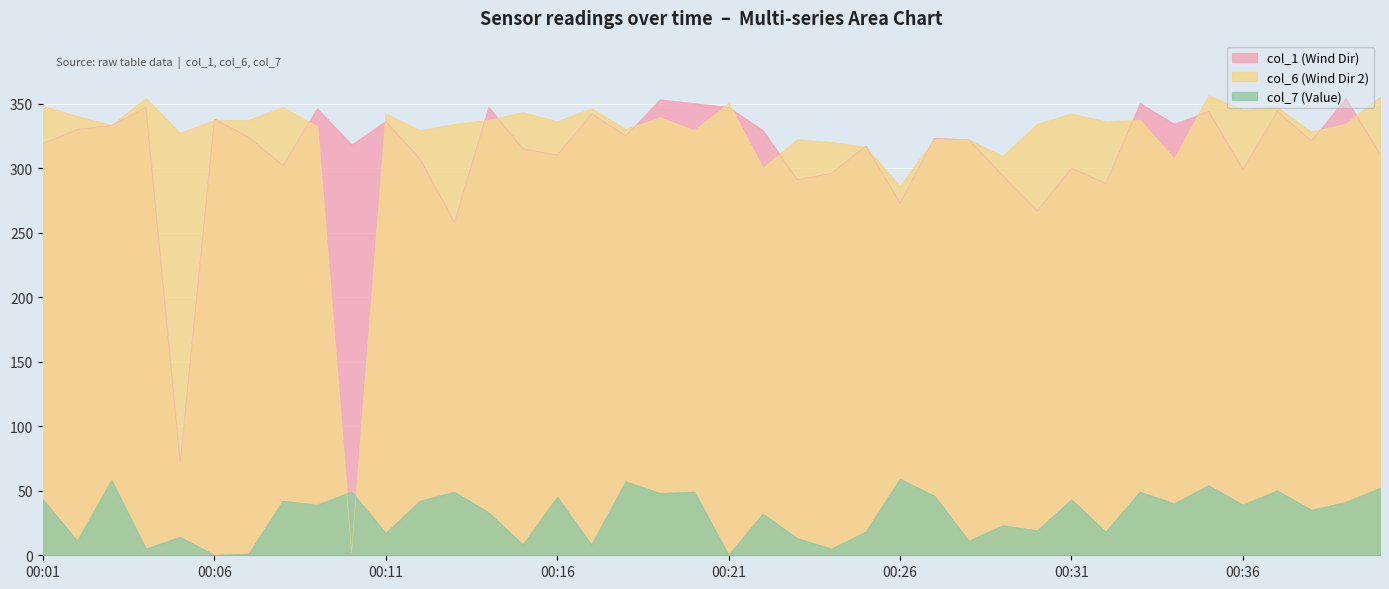

At which category does col_7 reach its first local peak?

00:03